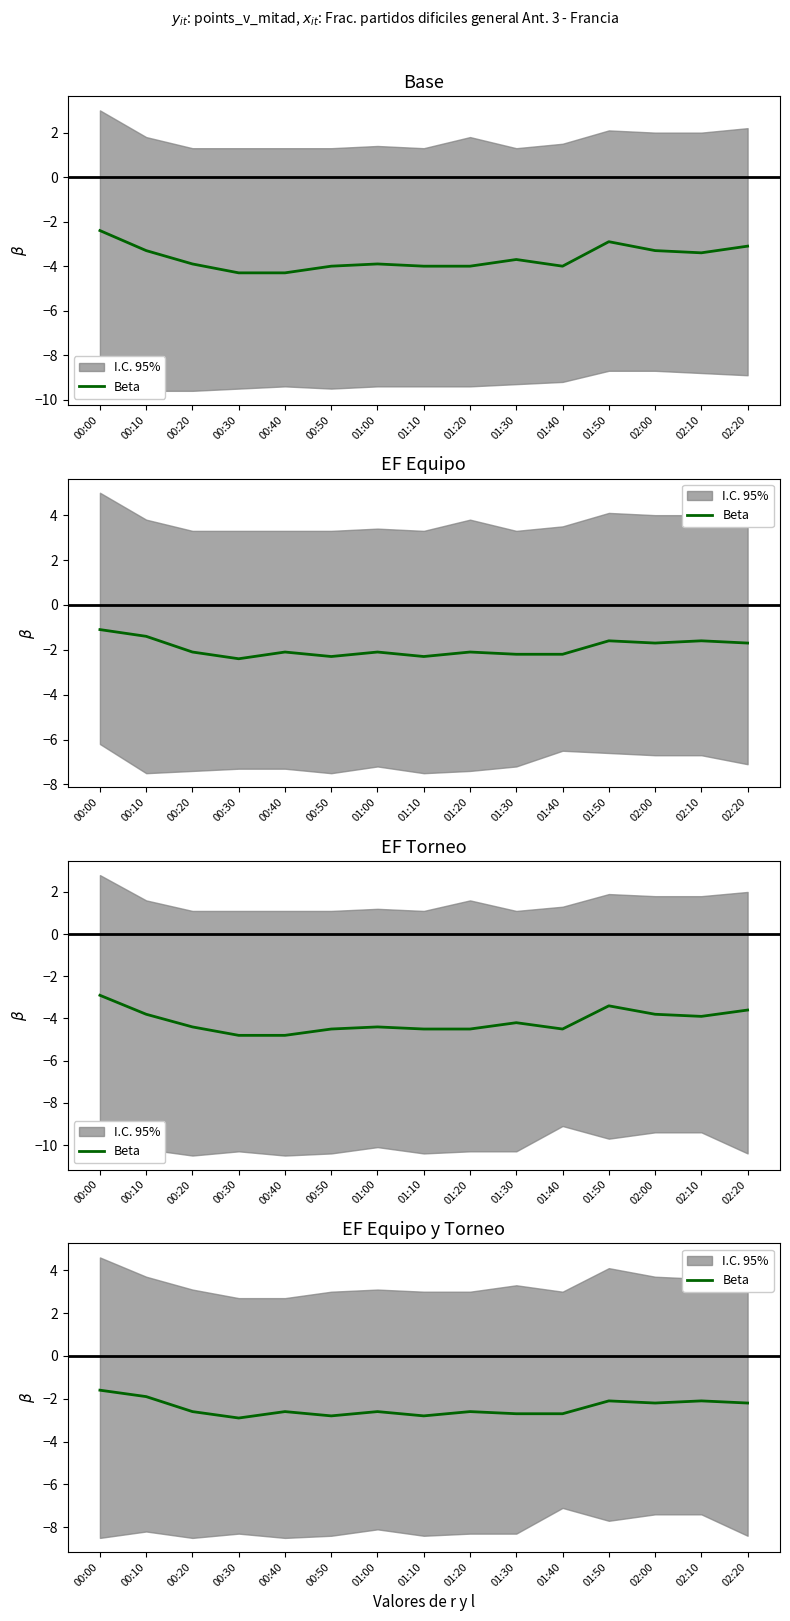

The value at 00:50 is -2.8. True or false?

True